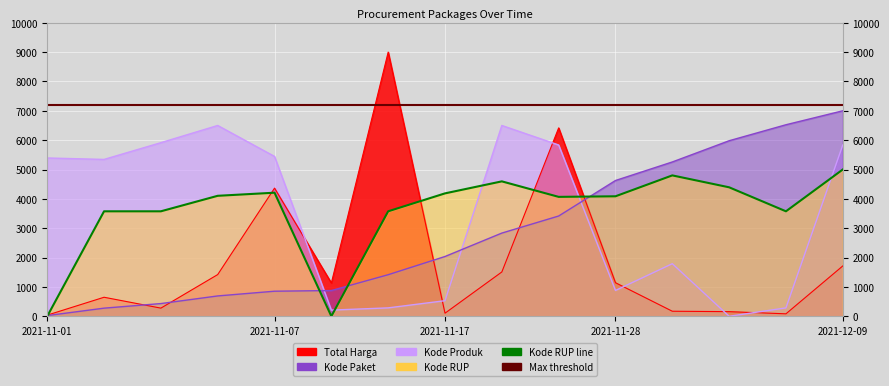

True or false: Kode Paket and Kode RUP intersect in this chart.

True